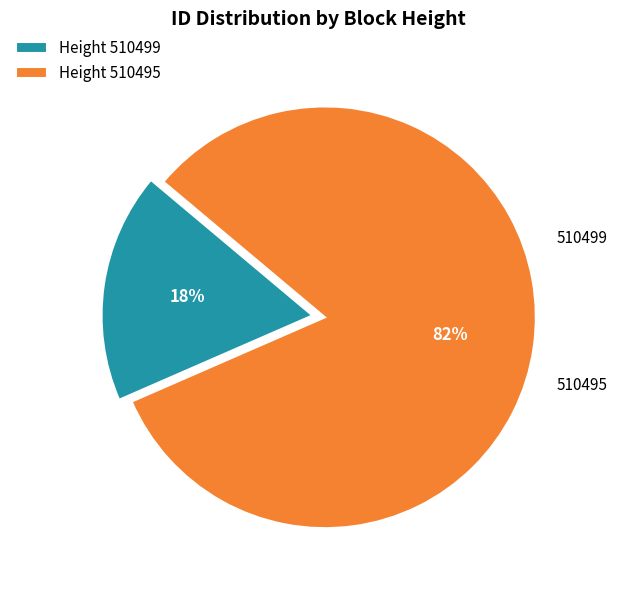

To the nearest percent, what is the average slice percentage?

50%